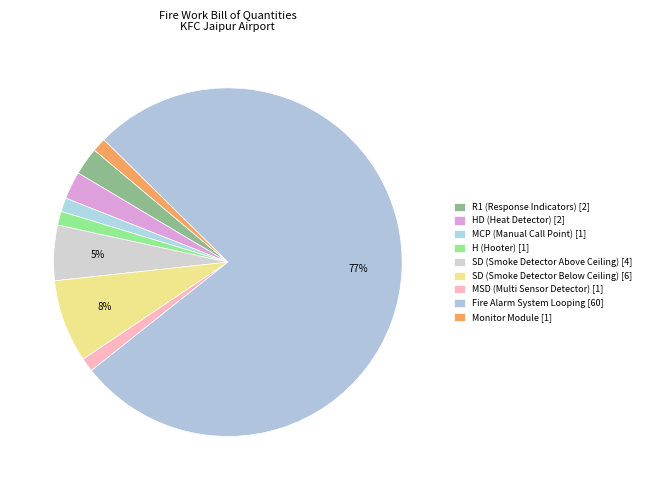

How many slices are in this pie chart?

9